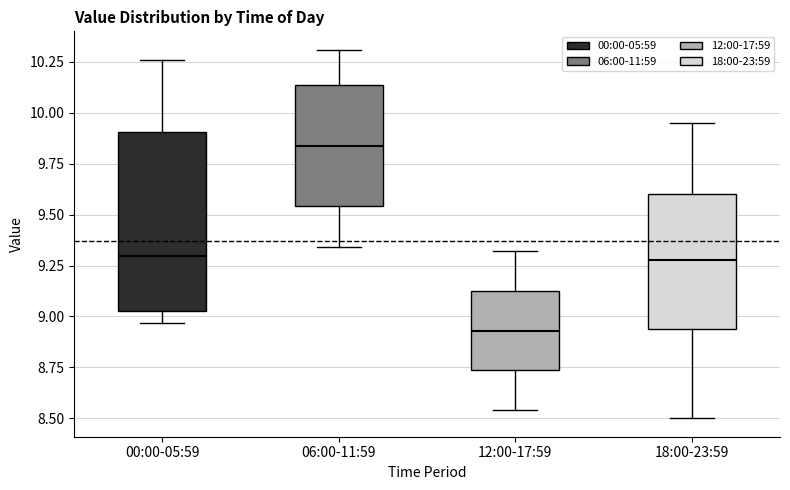

Which box has the highest median line?

06:00-11:59